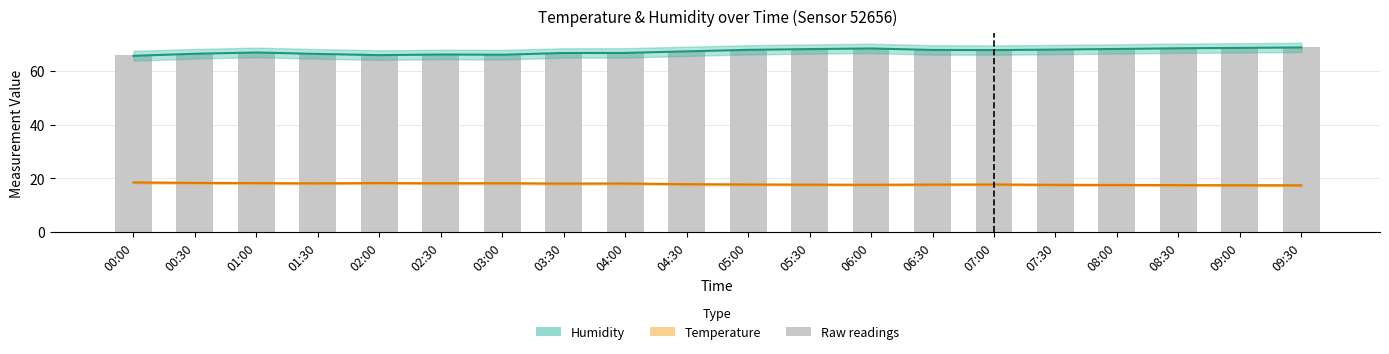

Reading right to left, what are all the values shown in this chart?

Humidity: 68.8	68.6	68.5	68.2	68.0	67.8	67.8	68.4	68.2	67.9	67.3	66.7	66.7	66.0	66.1	65.9	66.3	66.9	66.4	65.6
Temperature: 17.4	17.4	17.4	17.5	17.6	17.7	17.6	17.6	17.6	17.7	17.8	18.0	18.0	18.1	18.1	18.2	18.1	18.2	18.3	18.4
bars_raw: 68.8	68.6	68.5	68.2	68.0	67.8	67.8	68.4	68.2	67.9	67.3	66.7	66.7	66.1	66.1	65.9	66.4	66.9	66.4	66.0